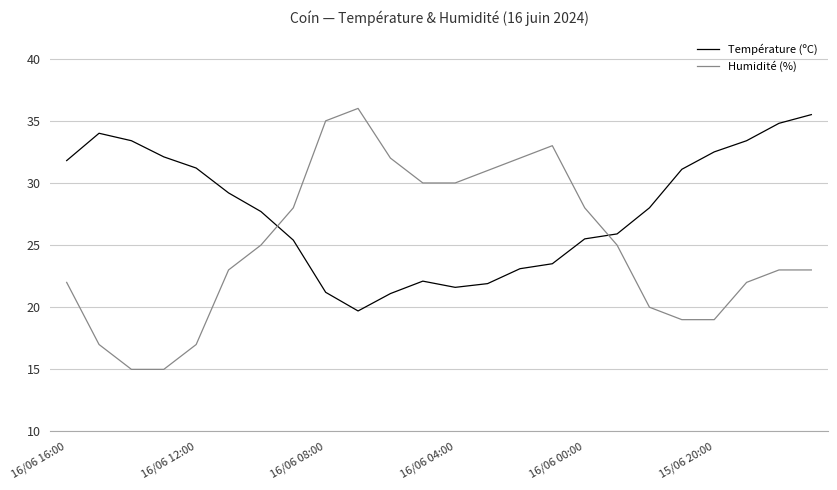

What is the greatest value displayed?

36.0